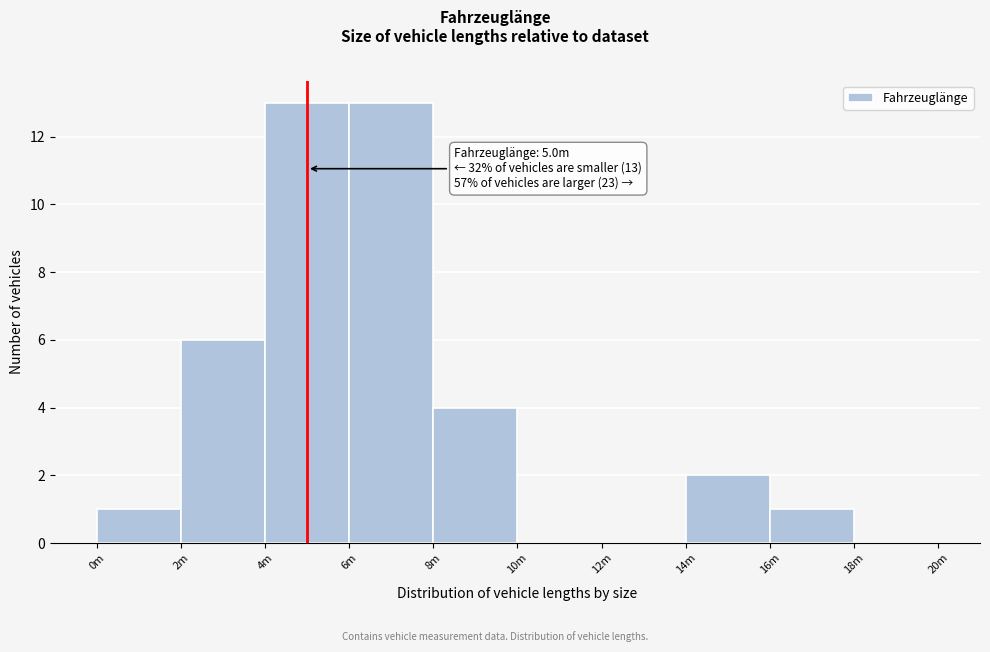

Reading left to right, extract all data points from this chart.

0m=1	2m=6	4m=13	6m=13	8m=4	10m=0	12m=0	14m=2	16m=1	18m=0